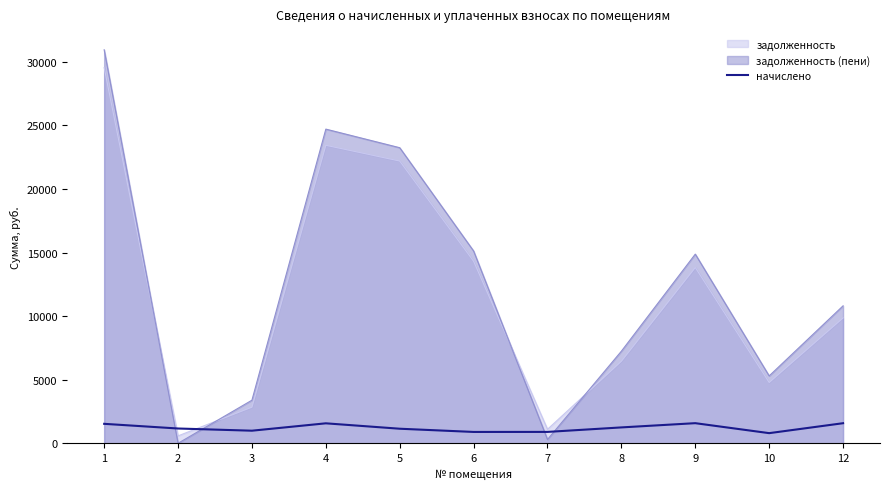

The chart shows a value of 560.6 at 2. True or false?

False